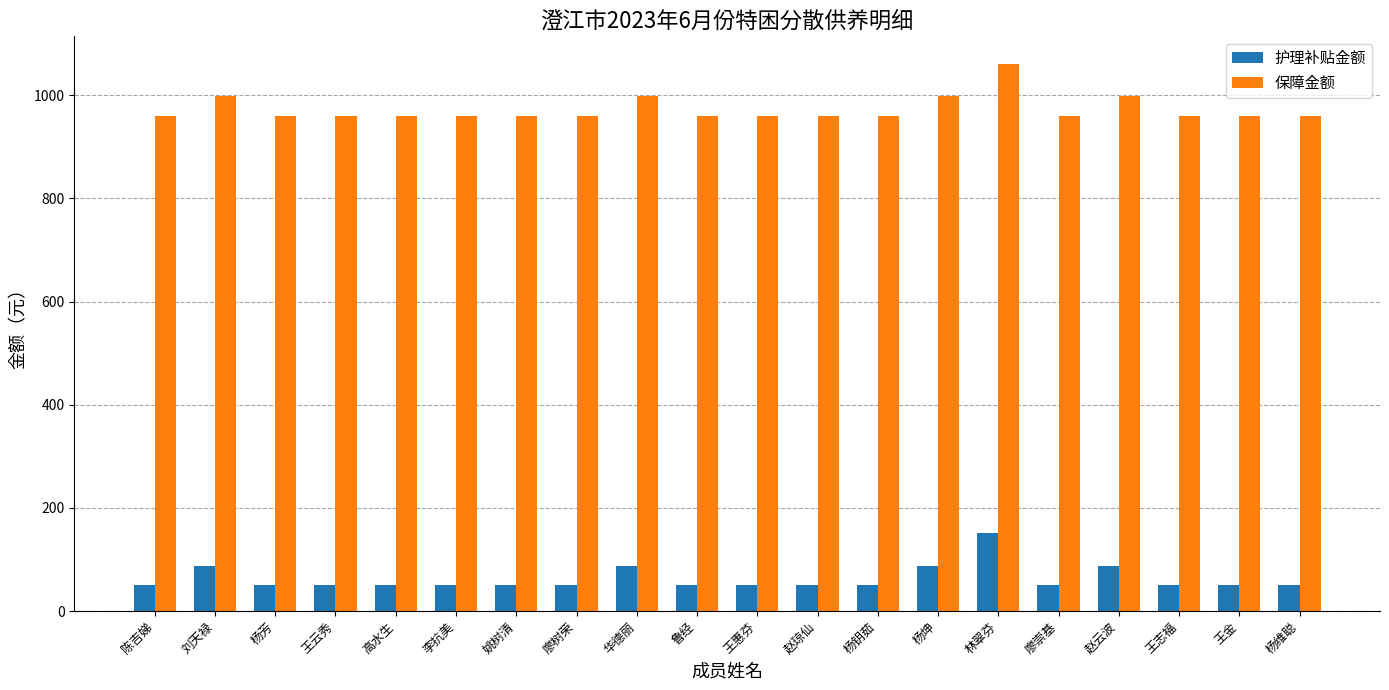

What is the difference between the second highest and second lowest values in the 护理补贴金额 series?

38